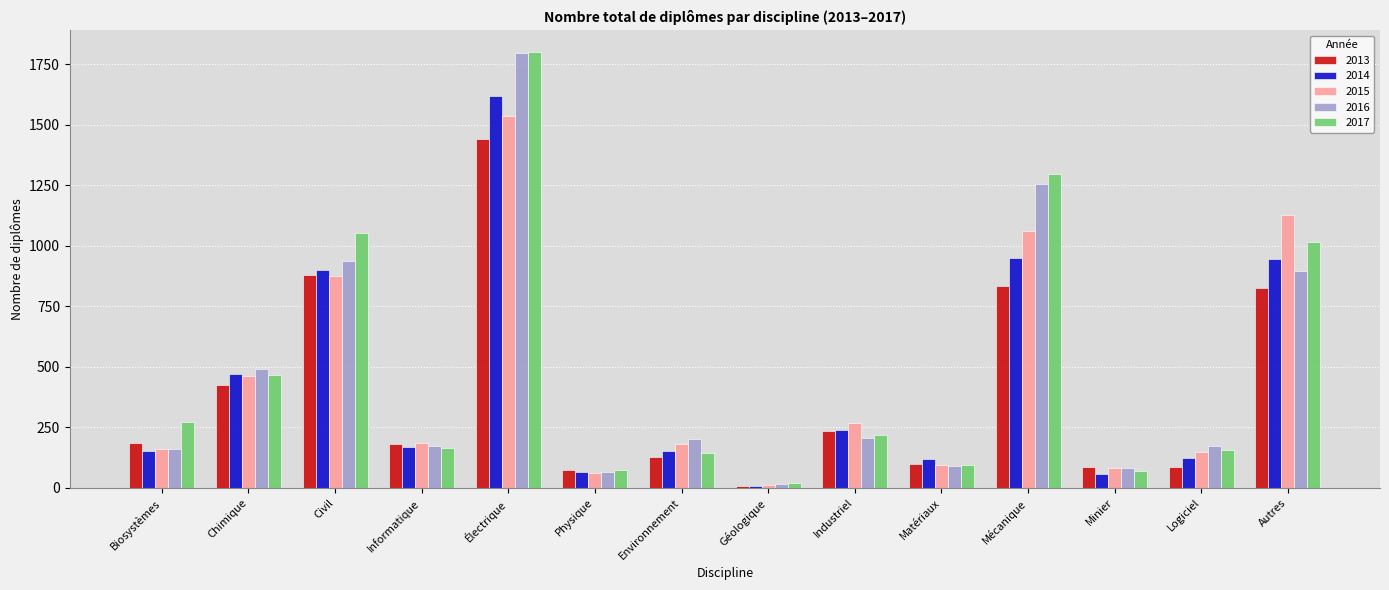

What is the spread (max minus min) of values at Biosystèmes?

117